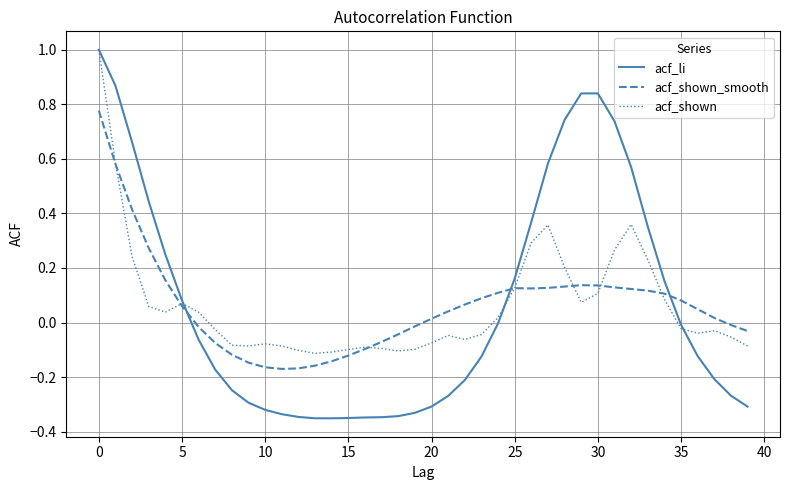

True or false: acf_shown_smooth and acf_li intersect in this chart.

True